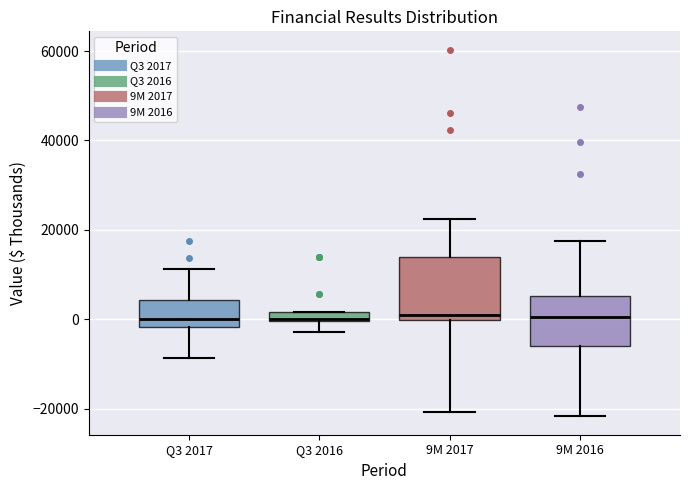

Where does the upper whisker of the box for Q3 2017 end on the y-axis? The values are not printed on the chart, so give them approximately, as read against the axis.

12000